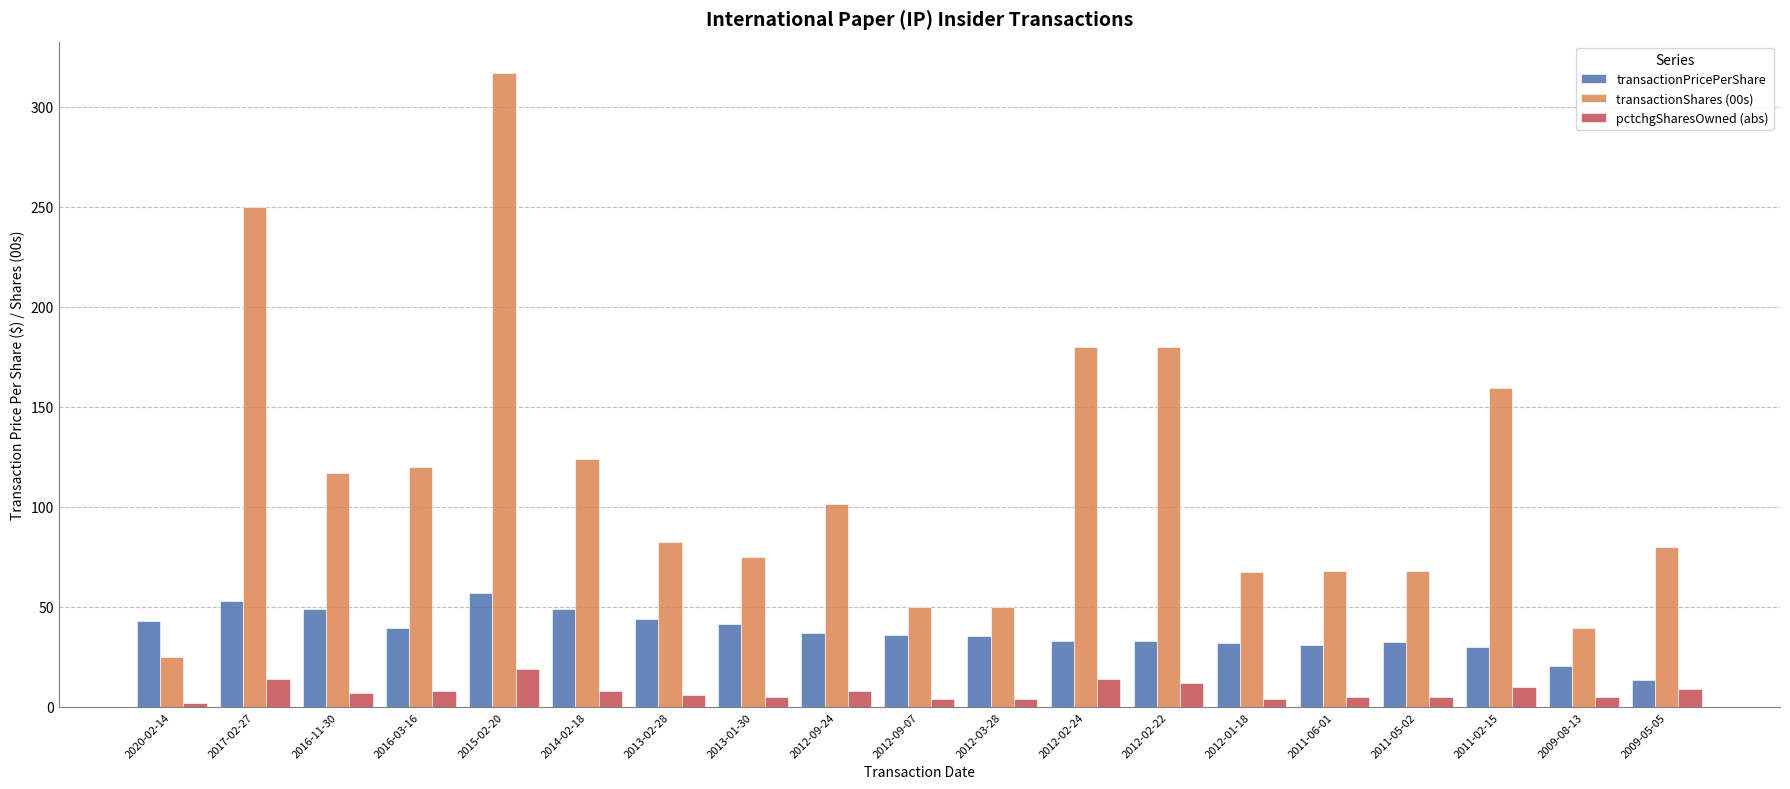

What is the difference between the highest and lowest values at 2015-02-20?

297.8